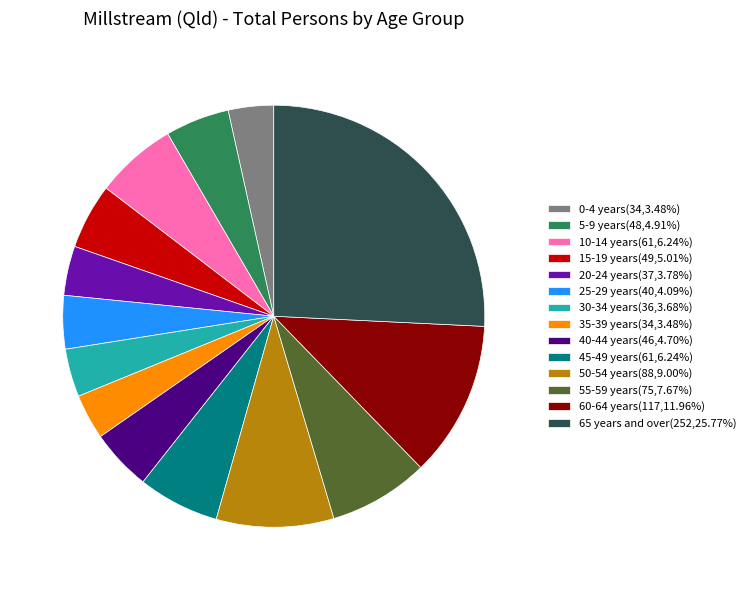

What is the ratio of the value at 15-19 years to the value at 35-39 years?

1.4